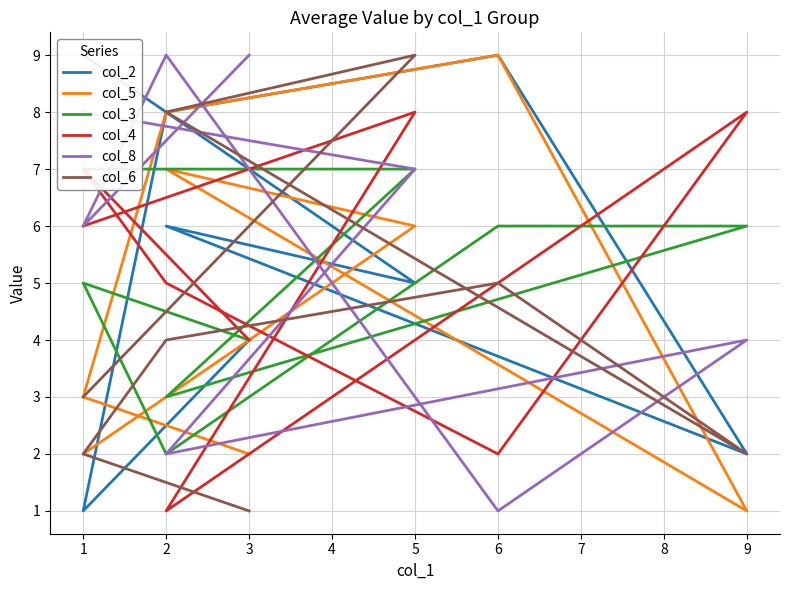

How many intersections are there between col_2 and col_5?

3